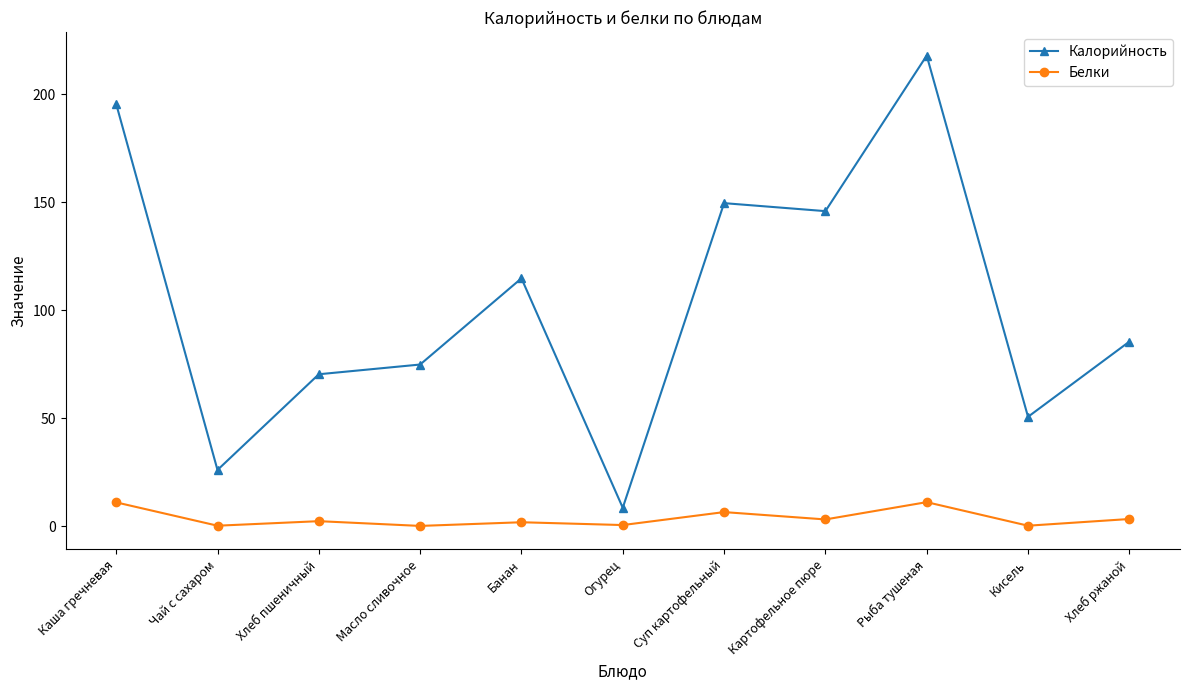

What is the value of the Калорийность point at the 7th from the left?

149.5